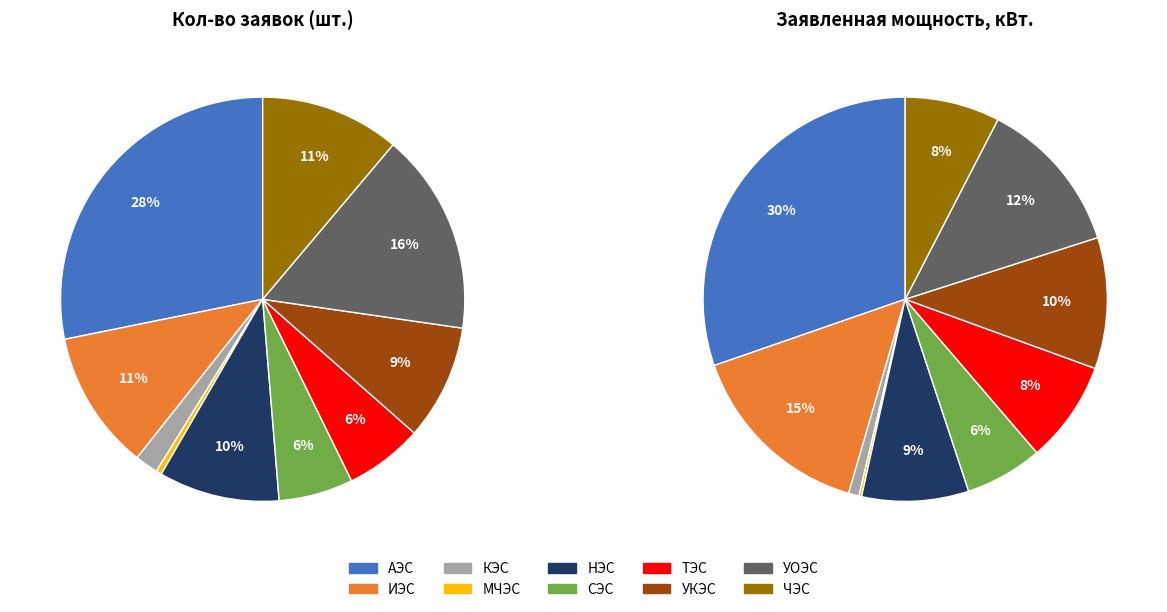

What percentage do МЧЭС and УКЭС together represent?

9.7%